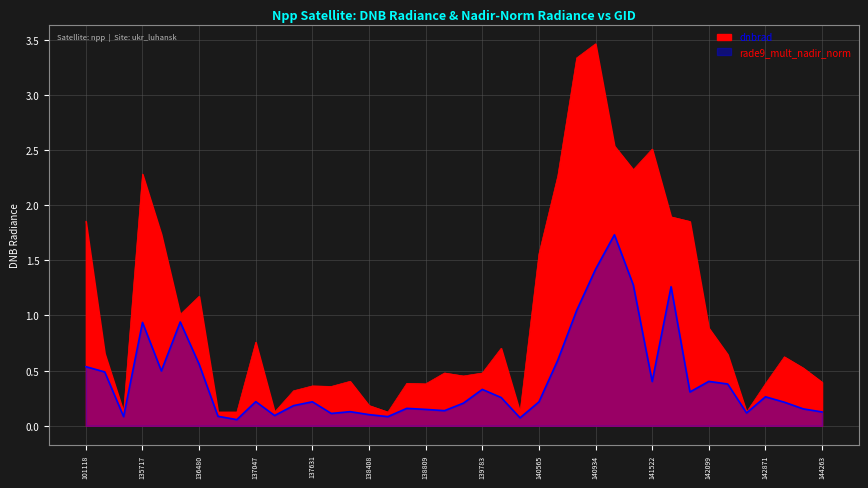

The dnbrad series shows 0.5 at 139783. True or false?

True